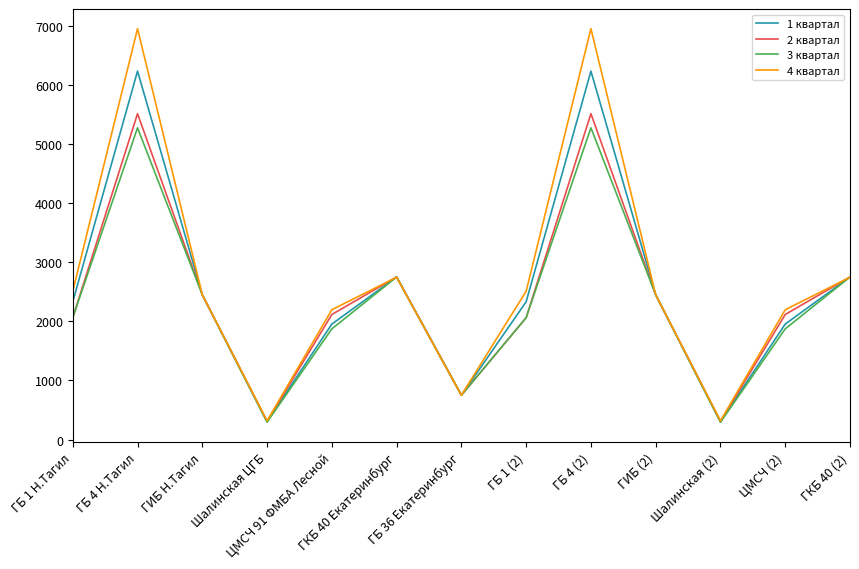

Which series has the widest spread of values?

4 квартал